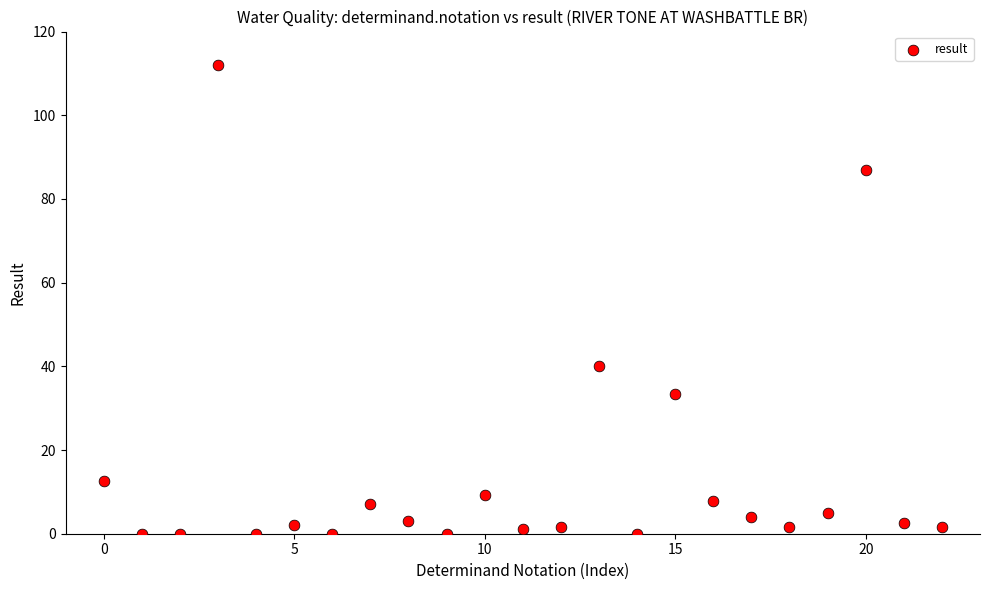

What Y value in the scatter plot is closest to 56?

40.0